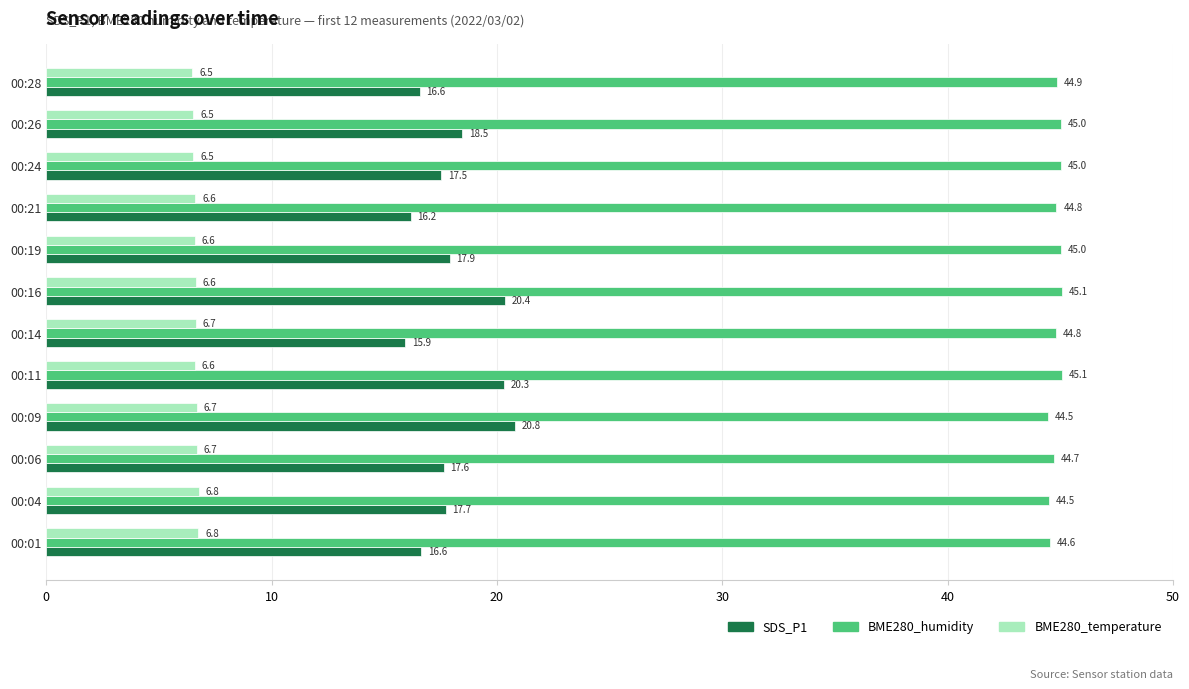

At how many categories does at least one series exceed 42?

12